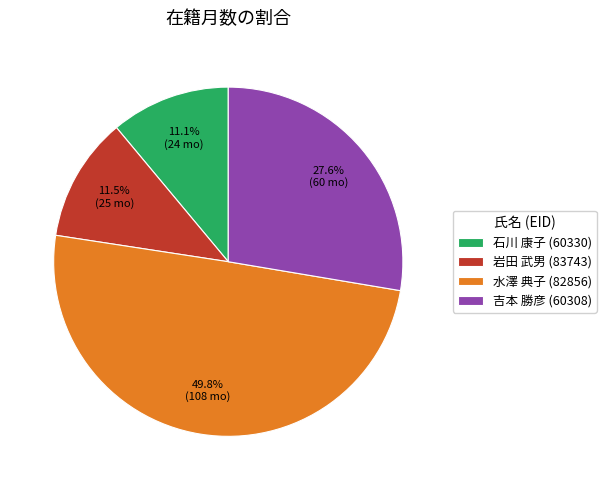

Which category has the biggest portion of the pie?

水澤 典子 (82856)